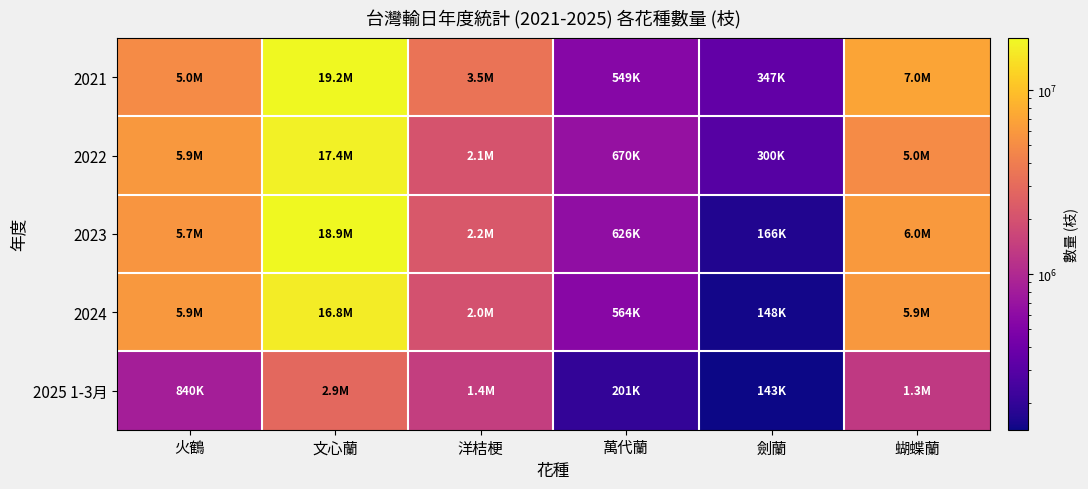

Reading right to left, list all the values displayed in this chart.

2021: 蝴蝶蘭=7042878	劍蘭=347000	萬代蘭=548976	洋桔梗=3460042	文心蘭=19167263	火鶴=4976321
2022: 蝴蝶蘭=5009449	劍蘭=300000	萬代蘭=669607	洋桔梗=2076628	文心蘭=17427878	火鶴=5861775
2023: 蝴蝶蘭=6033702	劍蘭=166400	萬代蘭=626059	洋桔梗=2229407	文心蘭=18886049	火鶴=5658818
2024: 蝴蝶蘭=5883792	劍蘭=148400	萬代蘭=564203	洋桔梗=1981982	文心蘭=16750833	火鶴=5890312
2025 1-3月: 蝴蝶蘭=1325626	劍蘭=142600	萬代蘭=201053	洋桔梗=1420960	文心蘭=2895057	火鶴=840027